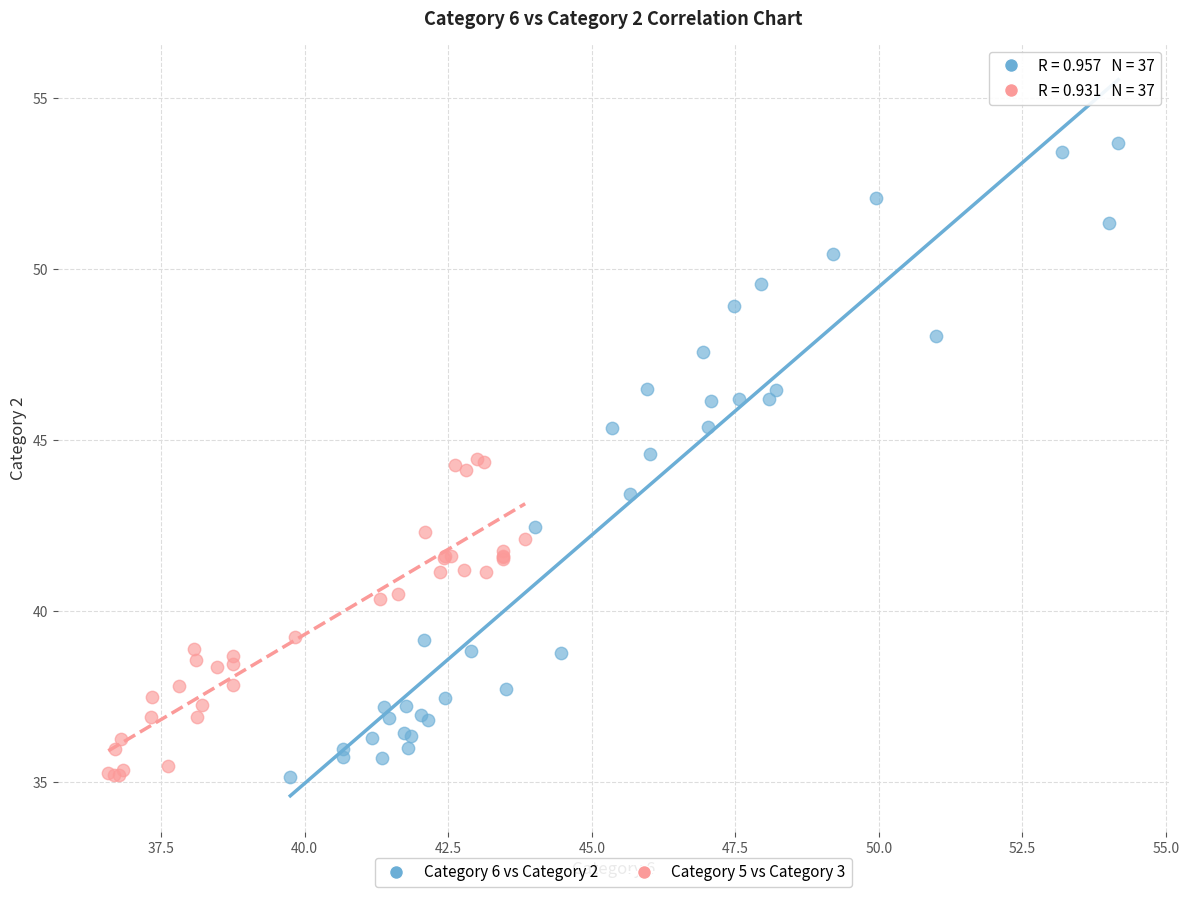

Which series reaches the maximum Y coordinate?

Category 6 vs Category 2